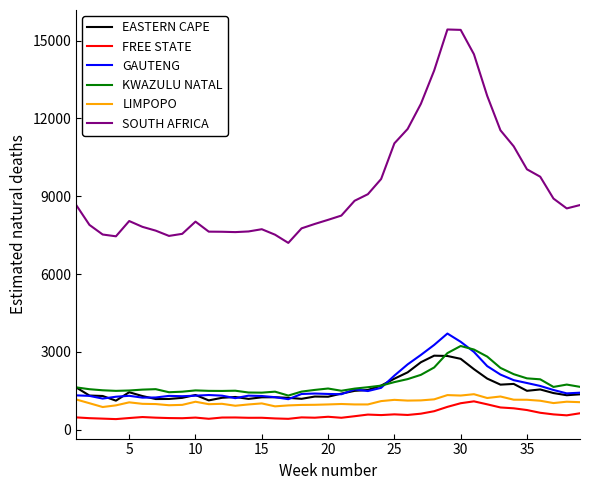

What is the maximum value shown in the chart?

15430.9